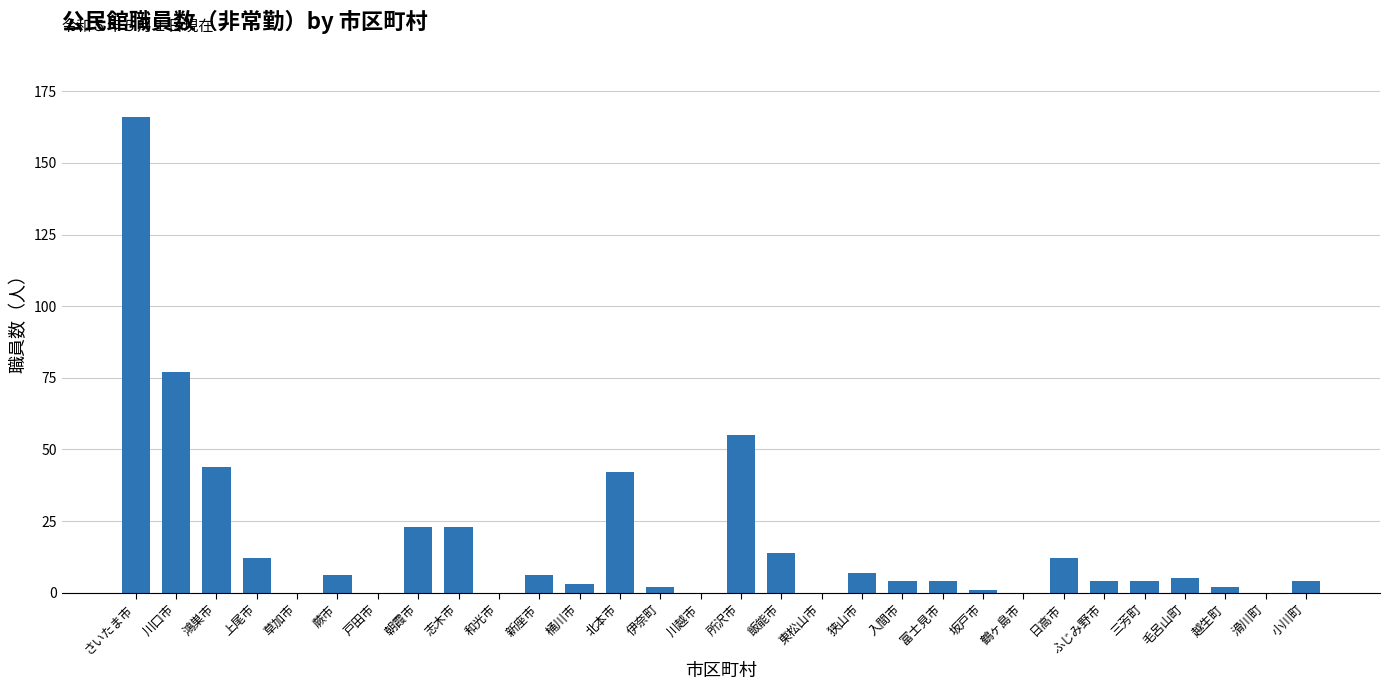

Reading left to right, list all the values displayed in this chart.

さいたま市=166	川口市=77	鴻巣市=44	上尾市=12	草加市=0	蕨市=6	戸田市=0	朝霞市=23	志木市=23	和光市=0	新座市=6	桶川市=3	北本市=42	伊奈町=2	川越市=0	所沢市=55	飯能市=14	東松山市=0	狭山市=7	入間市=4	富士見市=4	坂戸市=1	鶴ヶ島市=0	日高市=12	ふじみ野市=4	三芳町=4	毛呂山町=5	越生町=2	滑川町=0	小川町=4